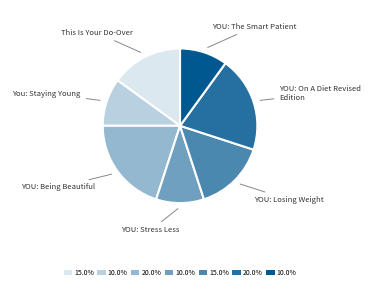

Count the number of slices in the pie.

7